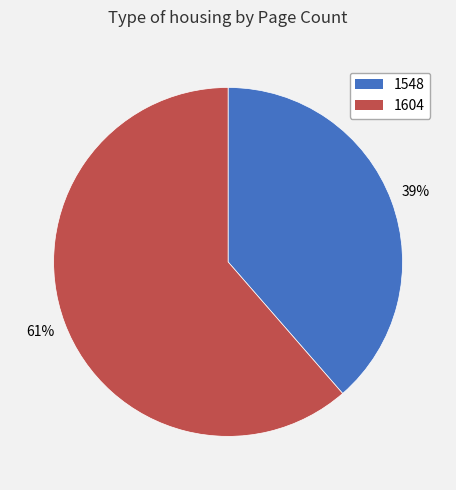

What is the largest slice in the pie chart?

1604